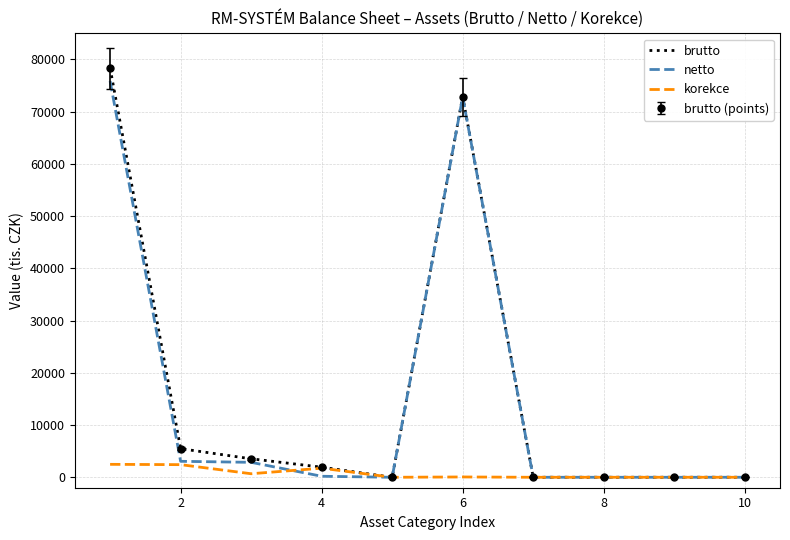

What is the difference between the maximum and minimum values in the brutto series?

78339